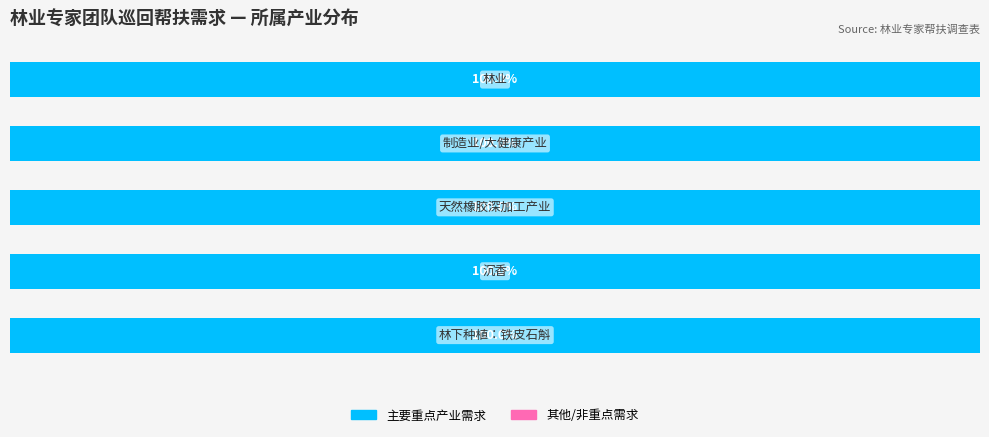

Is it true that 需求单位数 equals 1 at 沉香?

False